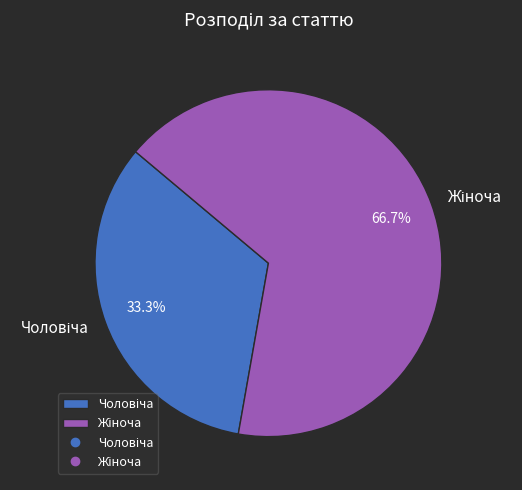

Is there any slice that represents more than half of the pie?

Yes